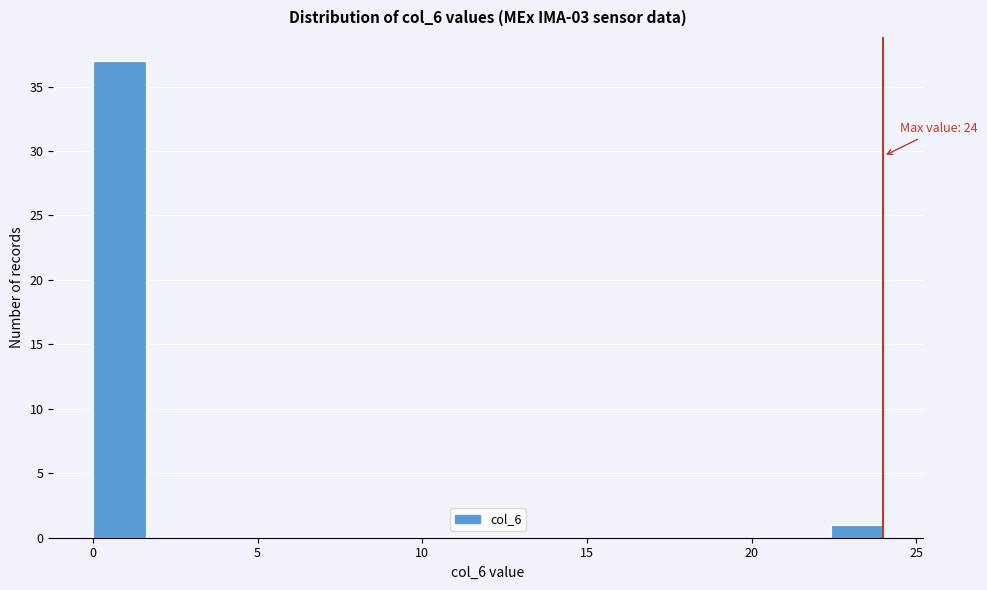

Read against the x-axis, roughly where is the centre of the tallest bar?

1.0